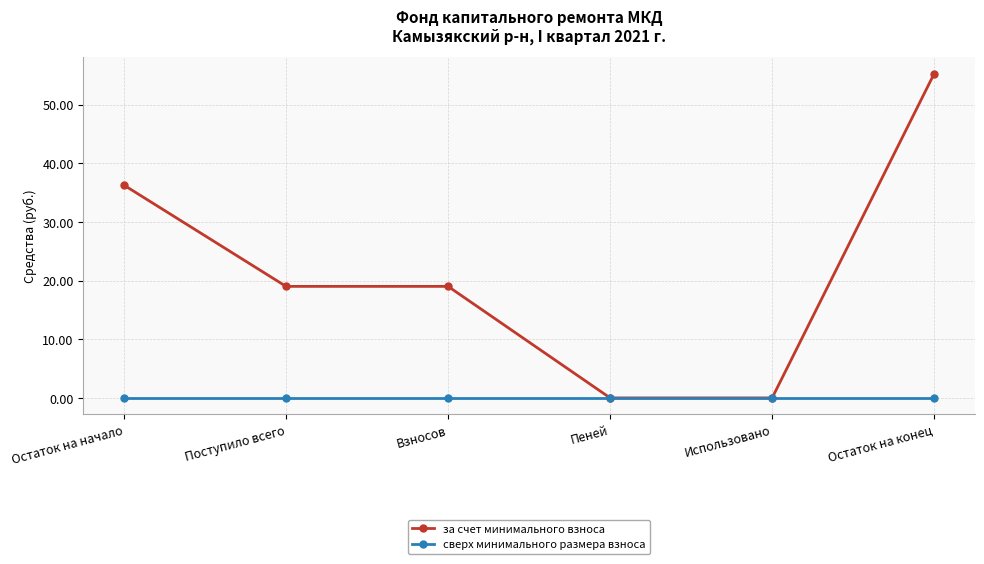

How many data points does each series have?

6